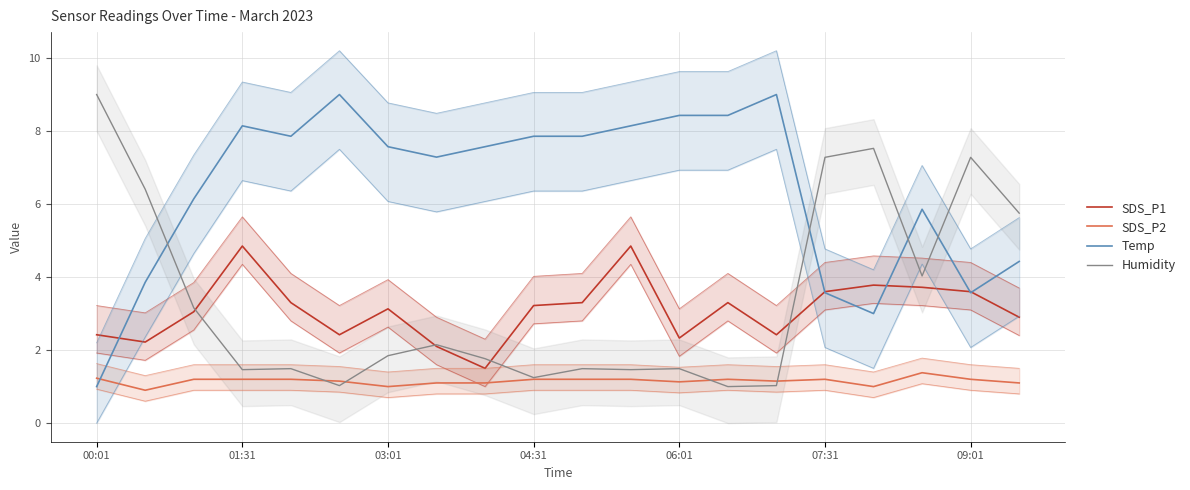

The SDS_P1 series shows 3.3 at 13. True or false?

True